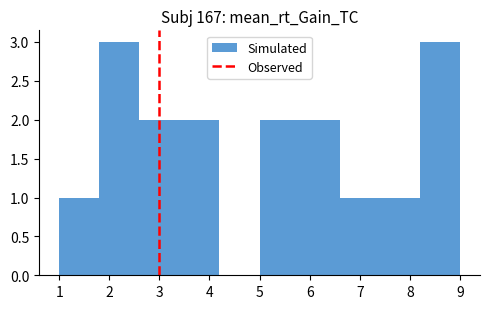

What is the height of the bar covering 5.8 to 6.6 on the x-axis? The values are not printed on the chart, so give them approximately, as read against the axis.

2